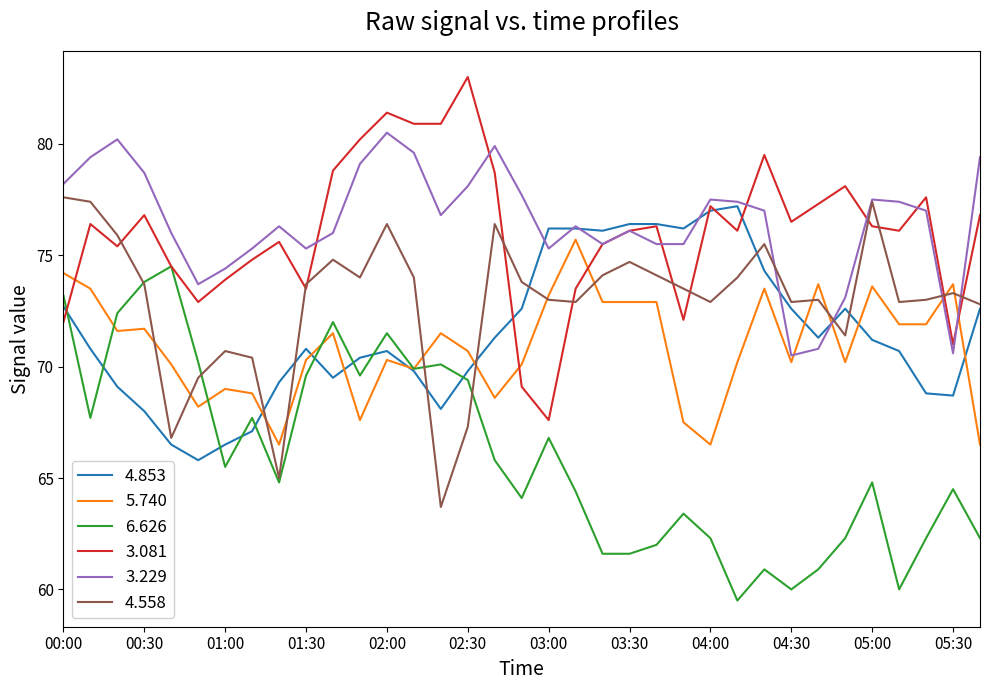

True or false: 6.626 and 3.229 intersect in this chart.

False